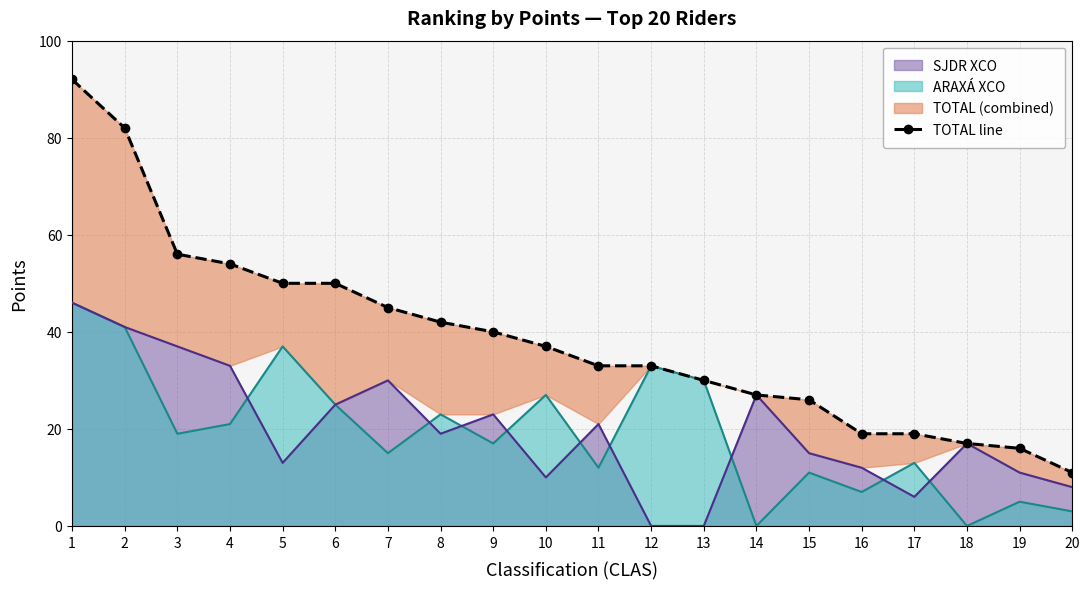

The value at 19 is 6. True or false?

False